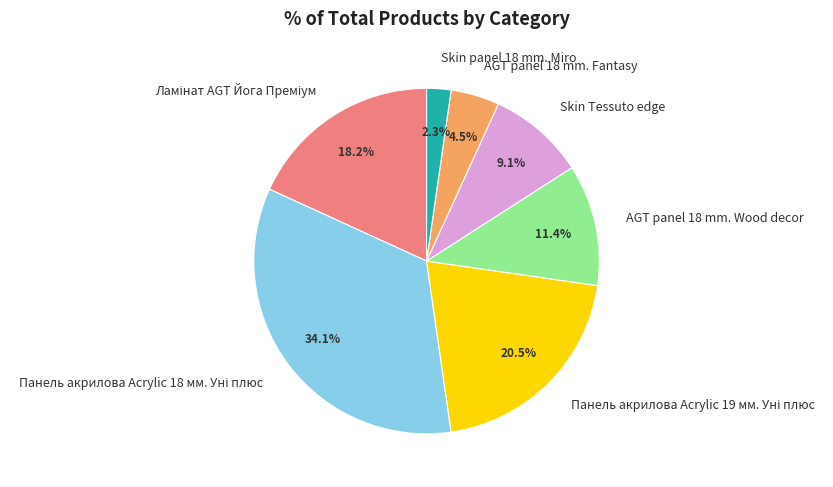

Which category has the smallest portion of the pie?

Skin panel 18 mm. Miro